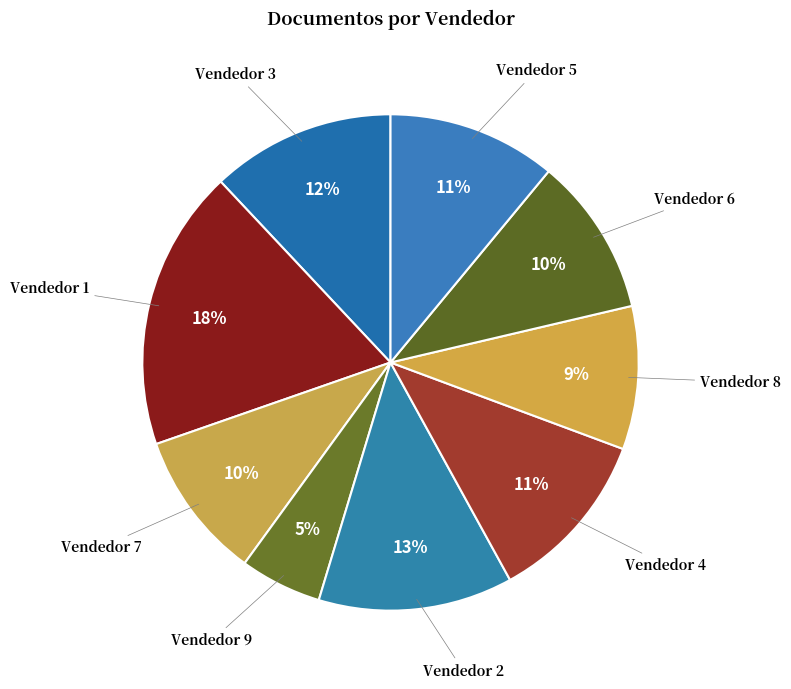

Which slice is the largest?

Vendedor 1